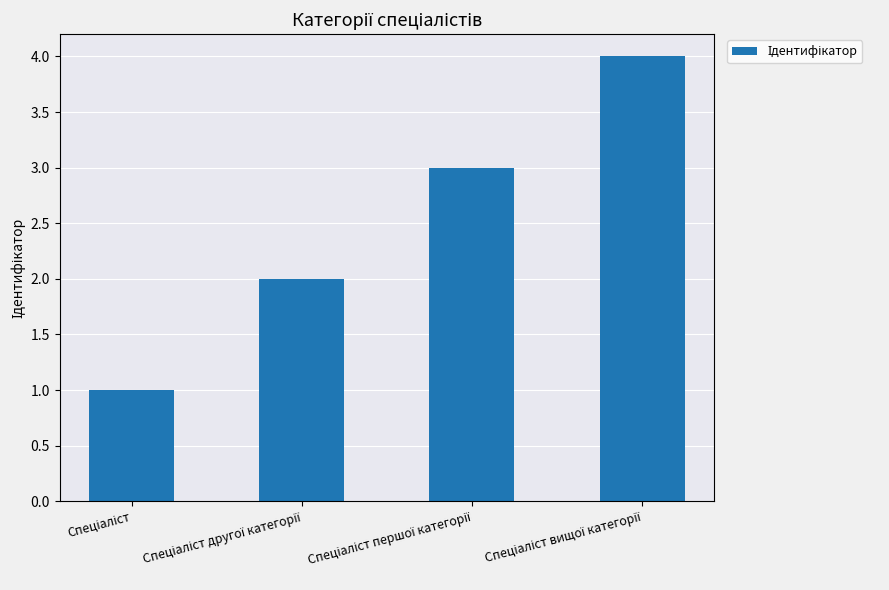

What is the greatest value displayed?

4